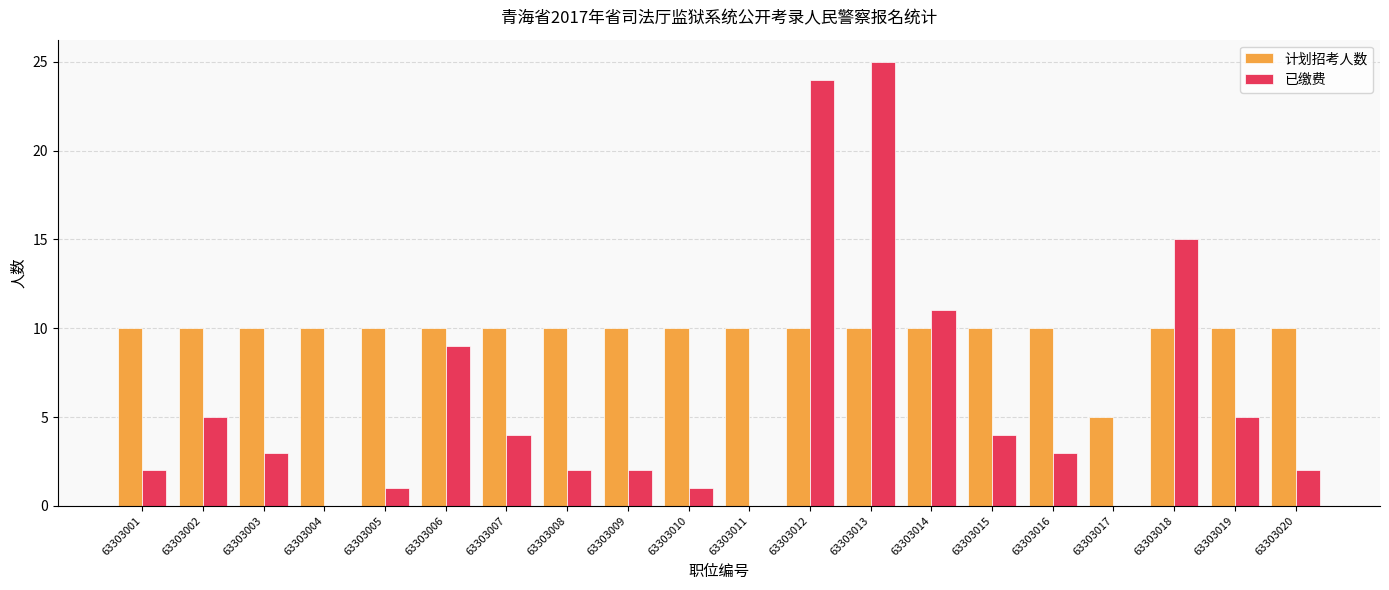

What is the sum of the 计划招考人数 values at 63303004 and 63303013?

20